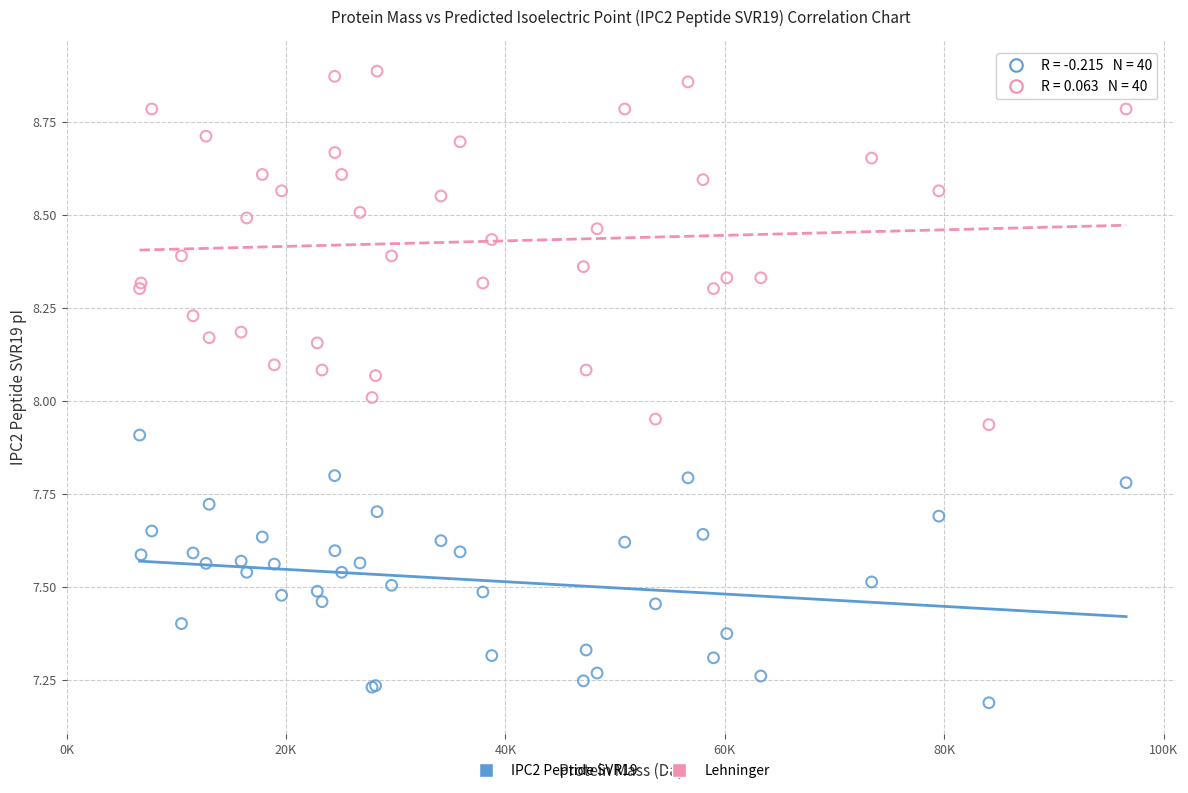

What are all the series names shown in the legend?

IPC2 Peptide SVR19, Lehninger